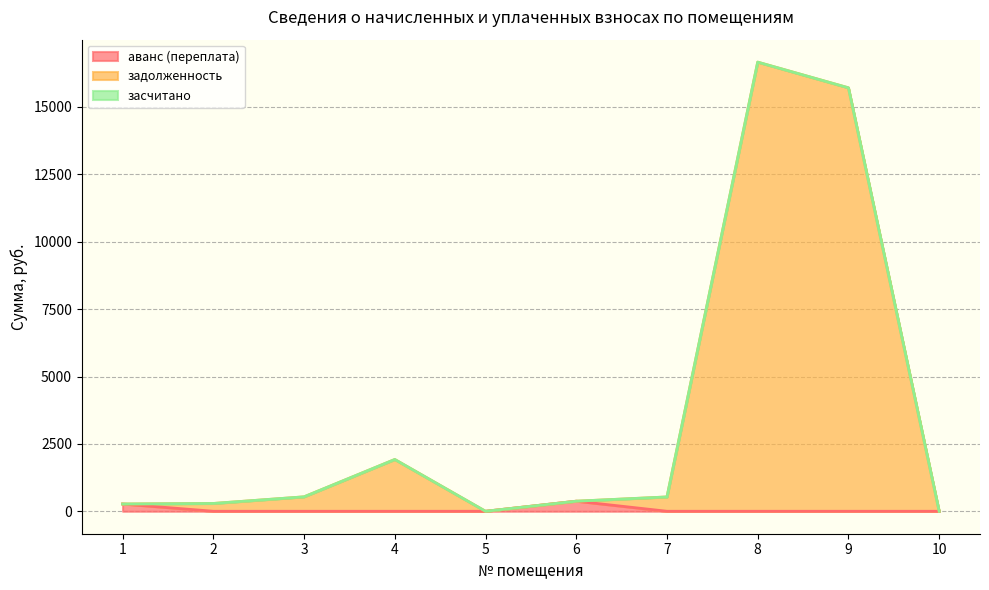

Does the chart have visible grid lines?

Yes